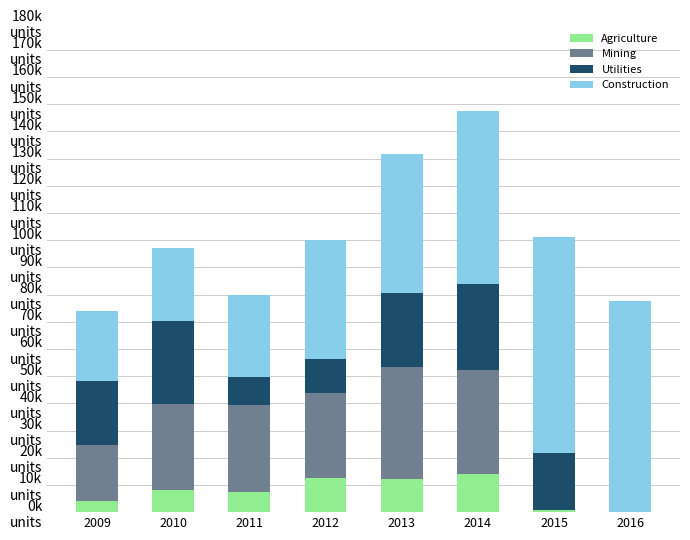

How many categories are shown in the chart?

8